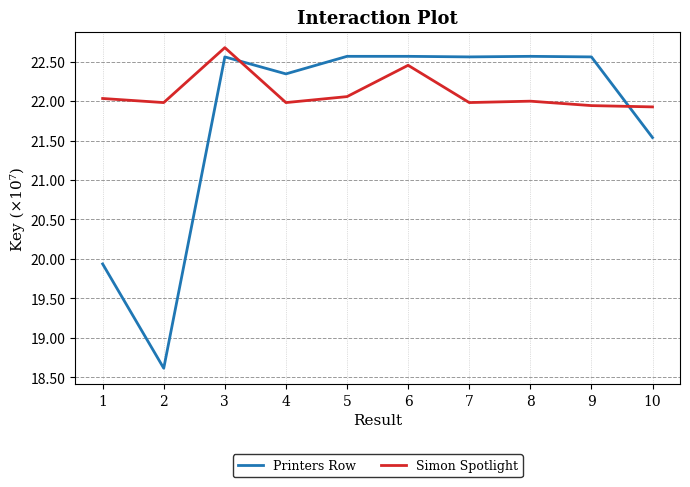

At which category does Simon Spotlight reach its first local valley?

2